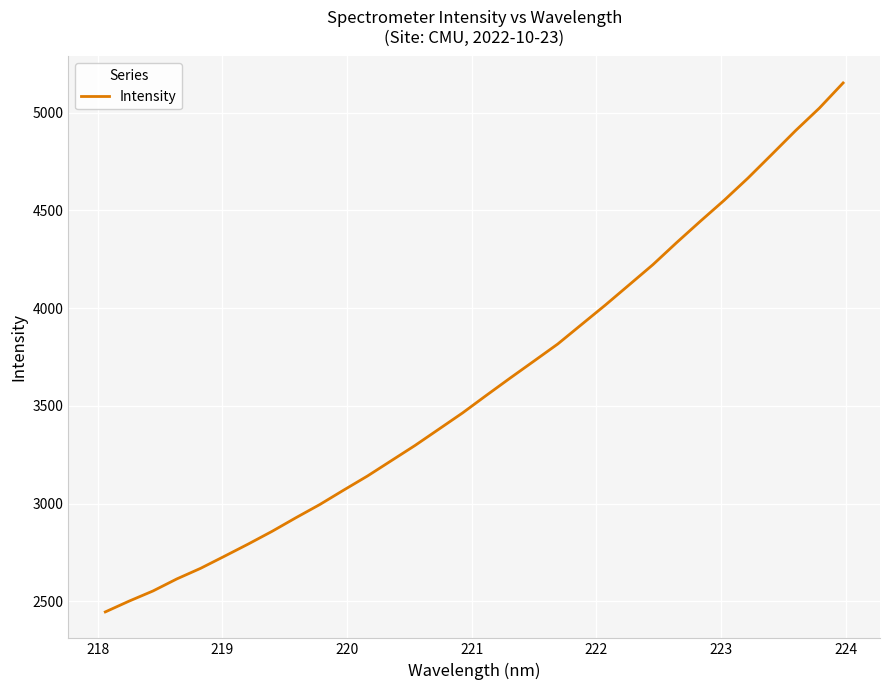

What is the difference between the maximum and minimum values?

2705.1